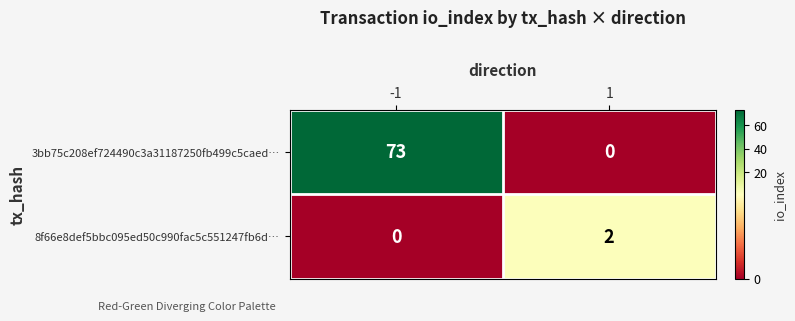

The value of 3bb75c208ef724490c3a31187250fb499c5caed… at -1 is 73. True or false?

True